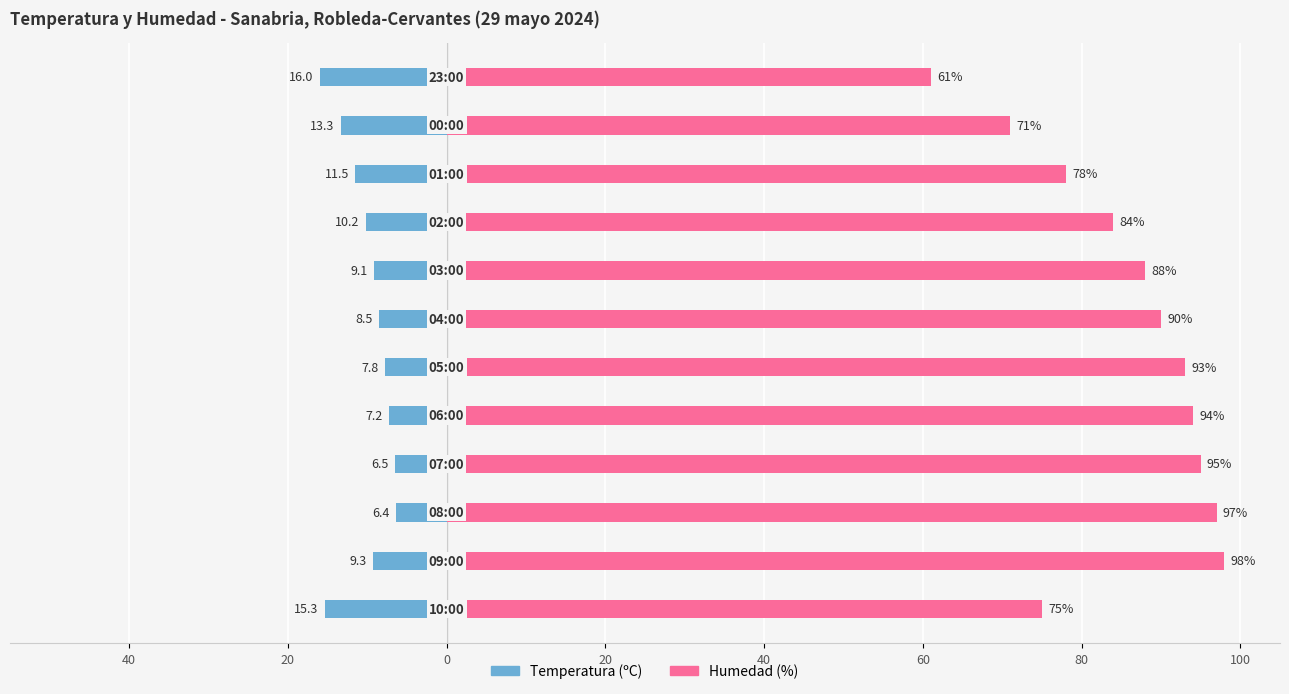

Between 40 and 0, which series saw the biggest shift?

Humedad (%)